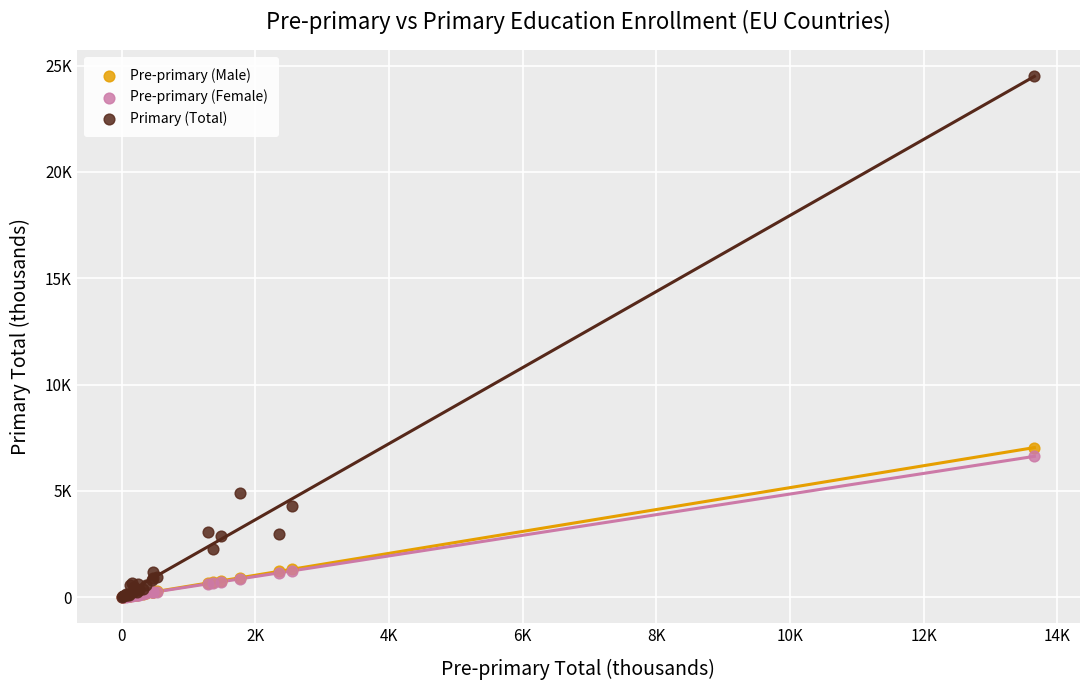

Which series contains the highest Y value?

Primary (Total)